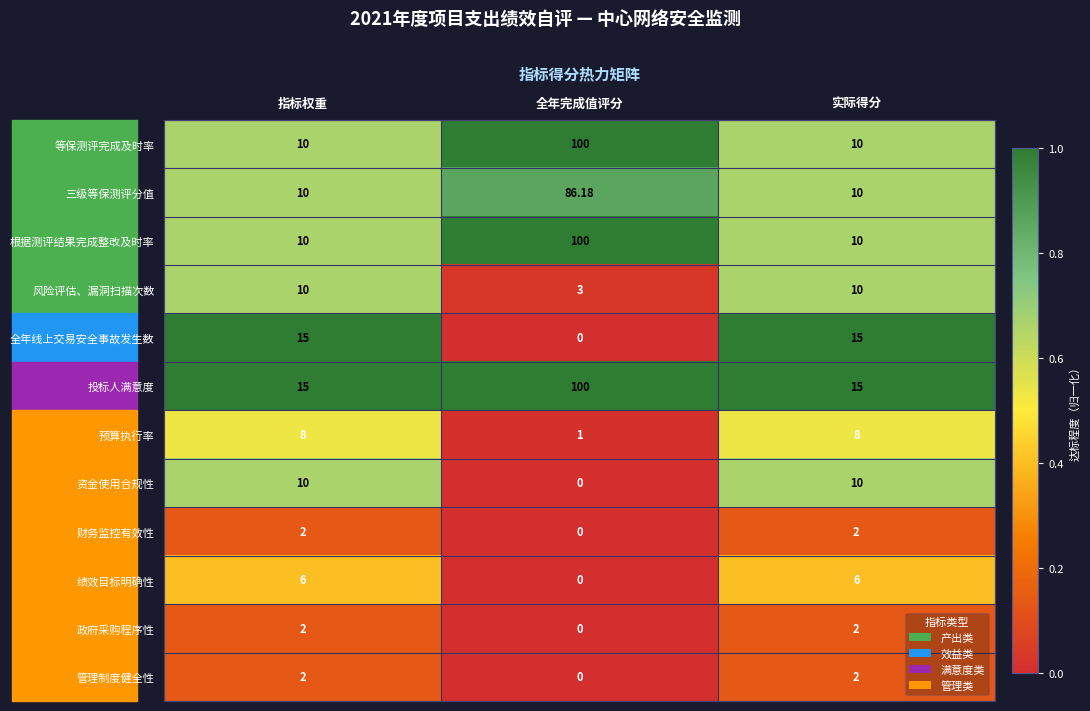

At which category does the chart reach its minimum across all series?

全年完成值评分